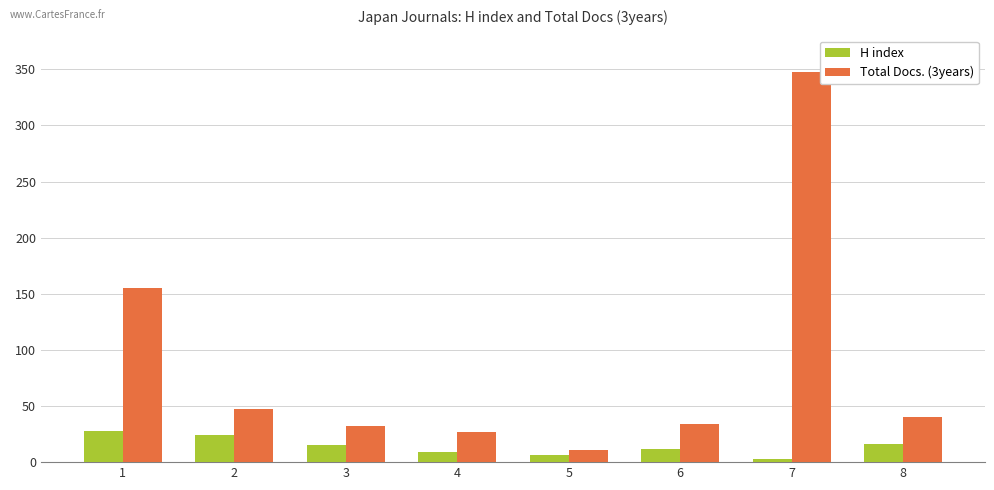

At which category is the sum across all series the highest?

7